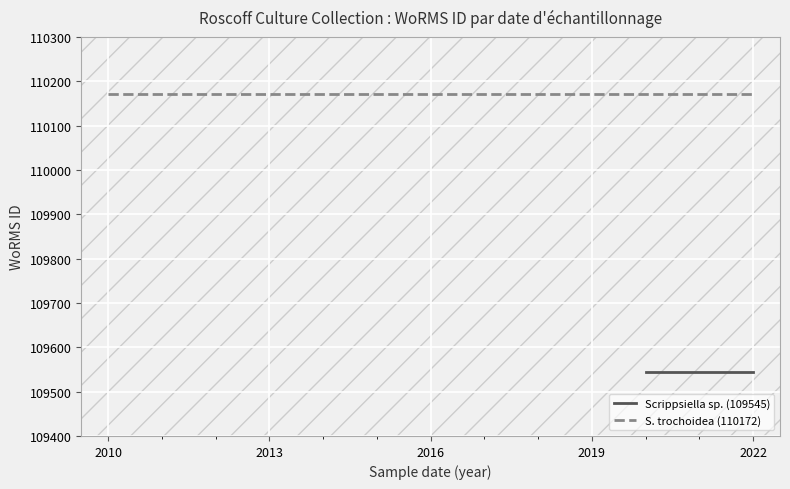

What is the sum of all values?

1755855